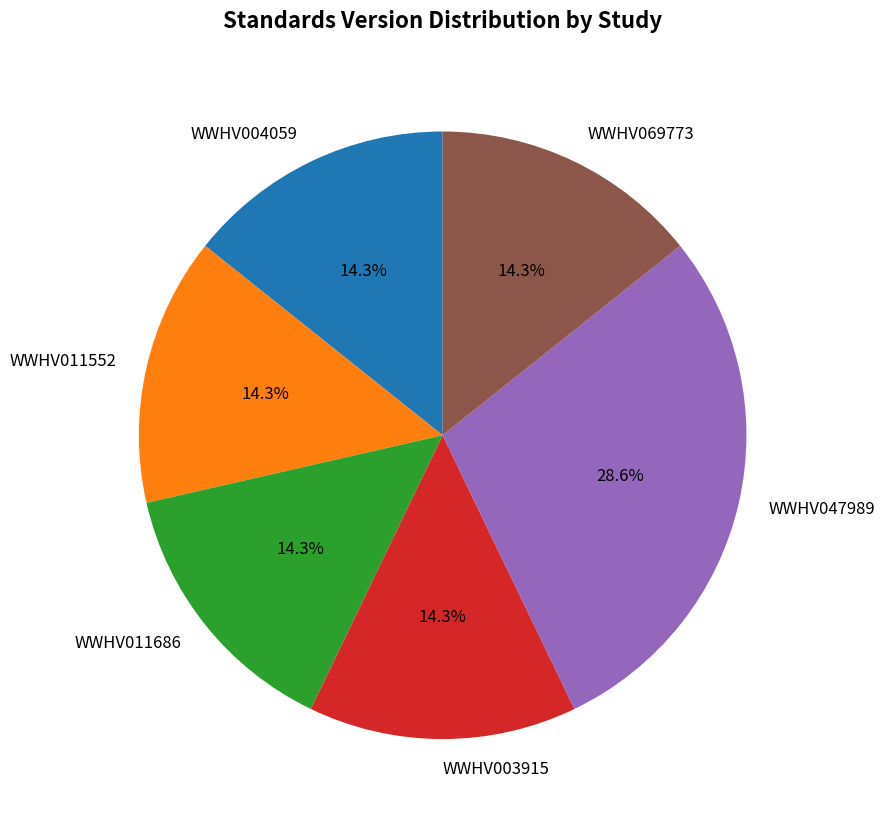

To the nearest percent, what portion does WWHV047989 represent?

29%